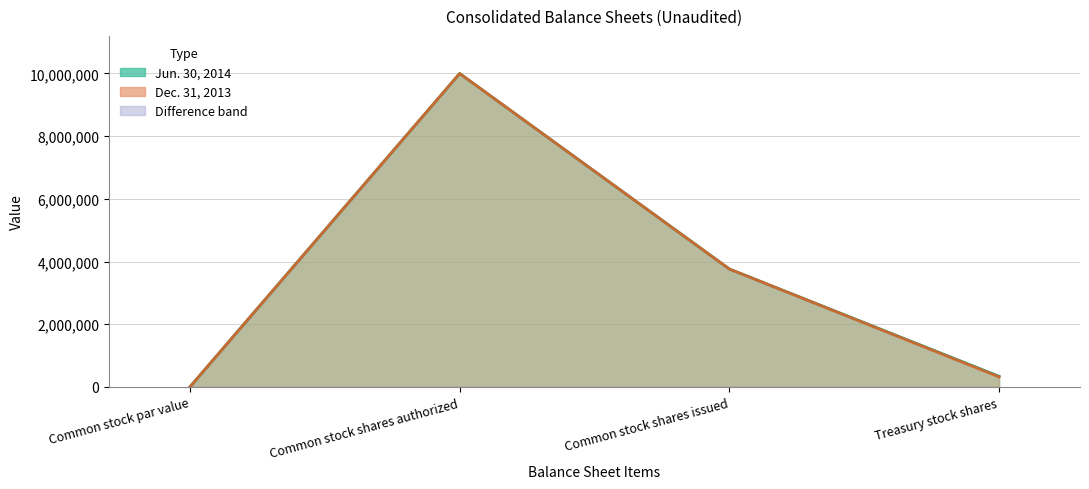

Is the value of Jun. 30, 2014 at Common stock shares authorized greater than the value of Dec. 31, 2013 at Treasury stock shares?

Yes